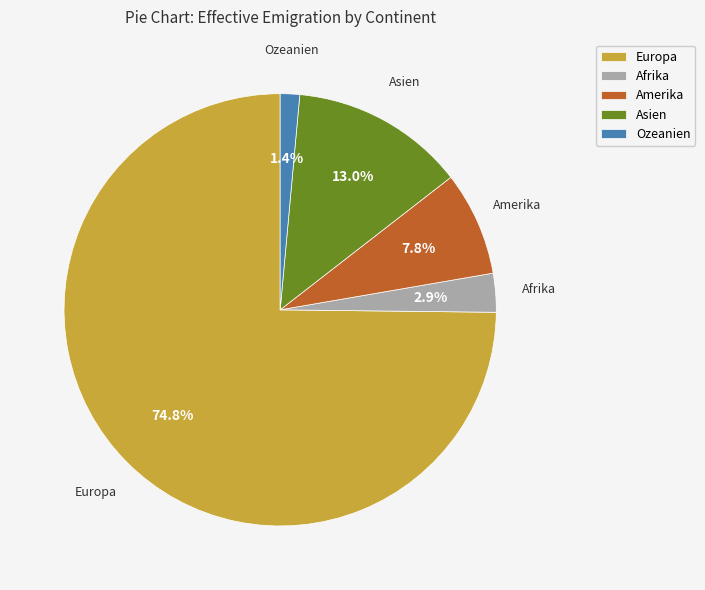

To the nearest percent, what is the difference between the Europa and Amerika slice percentages?

67%